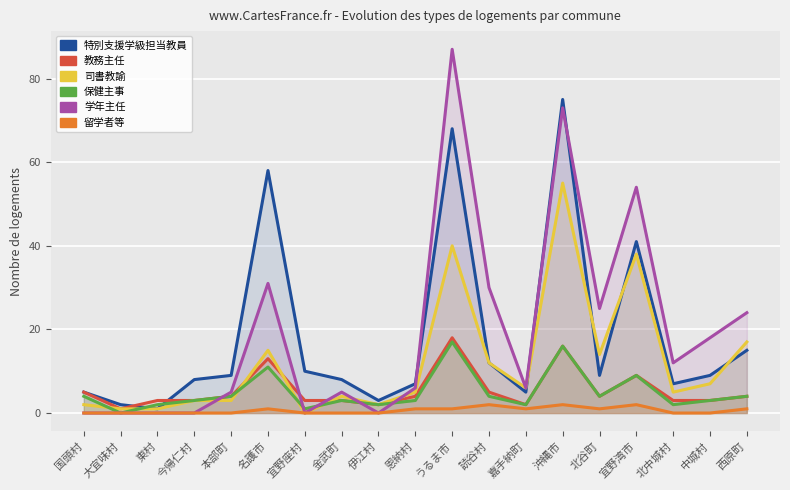

At 国頭村, list the series in order from smallest to largest.

学年主任, 留学者等, 司書教諭, 保健主事, 特別支援学級担当教員, 教務主任